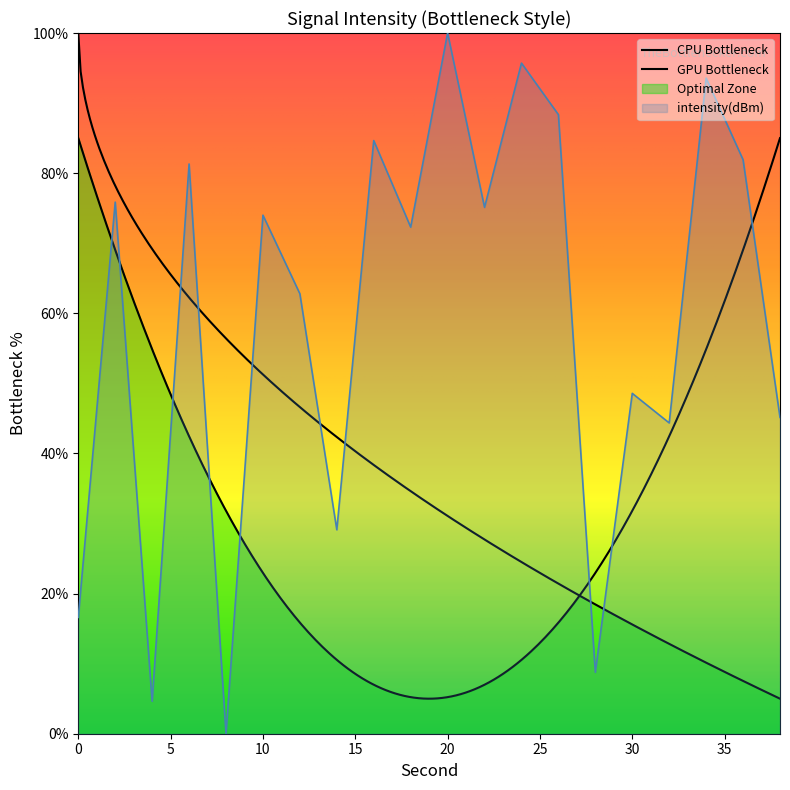

Is it true that the value at 2 is 75.9?

True